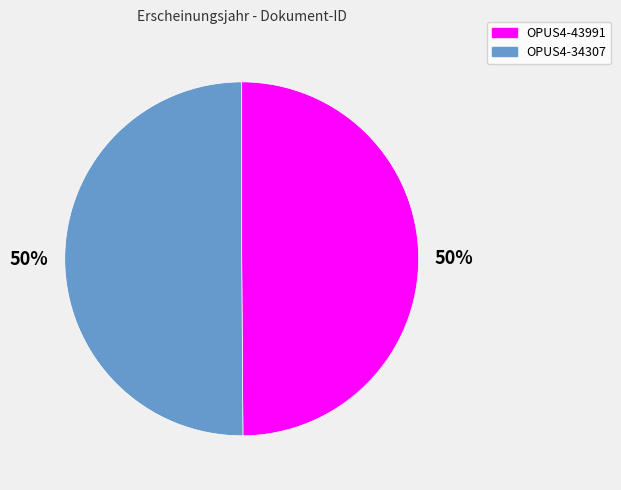

Combined, do OPUS4-43991 and OPUS4-34307 account for over 50%?

Yes